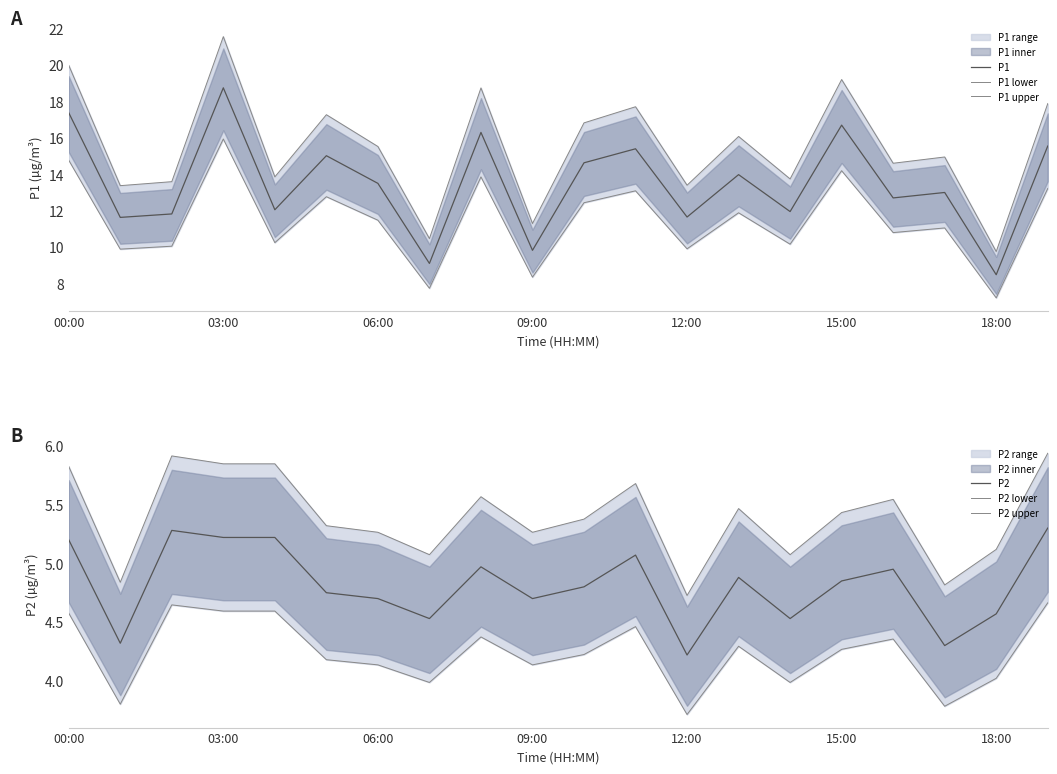

What is the difference between the second highest and minimum values in the P2 upper series?

1.2